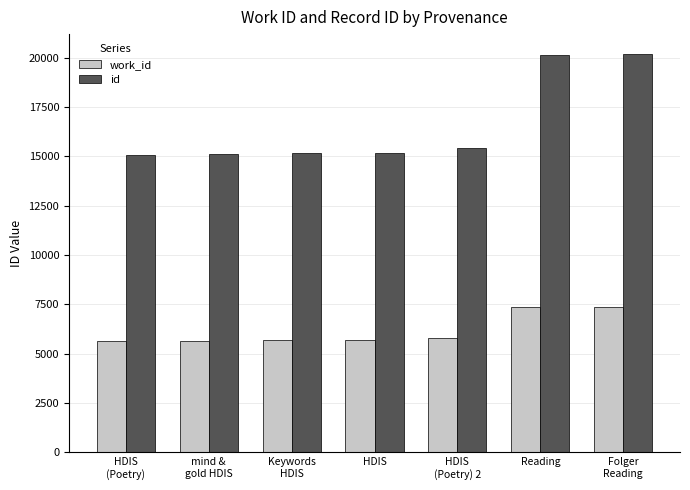

Rank the series at HDIS
(Poetry) from highest to lowest value.

id, work_id